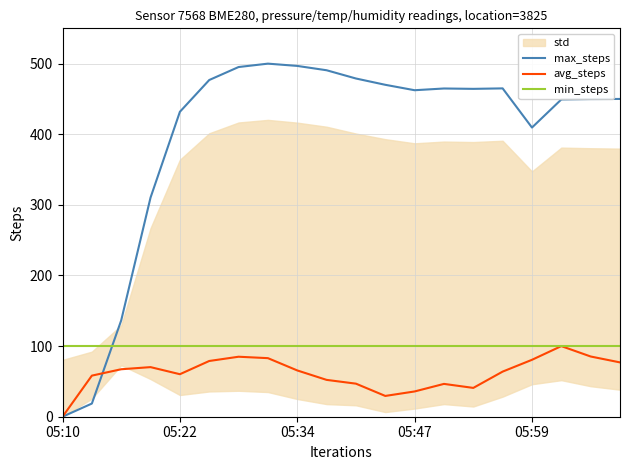

What is the sum of all min_steps values?

2000.0